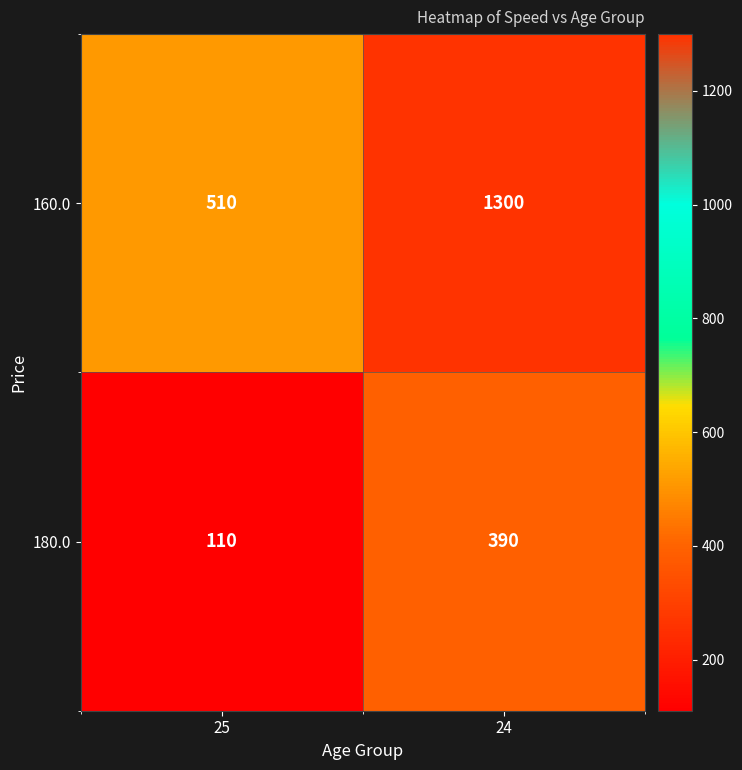

What is the spread (max minus min) of values at 24?

910